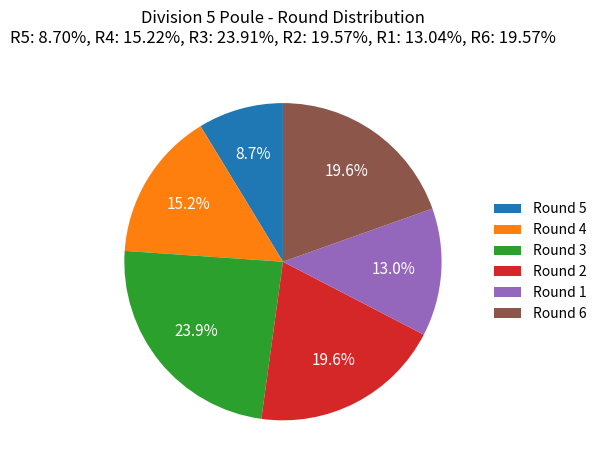

What percentage do Round 5 and Round 1 together represent?

21.7%